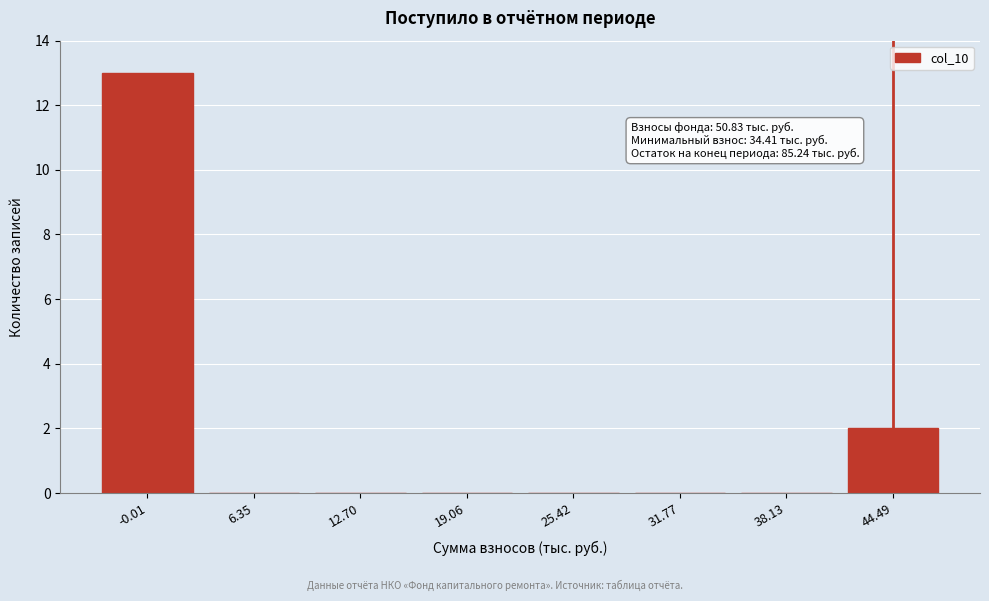

Reading left to right, what are all the values shown in this chart?

-0.01=13	6.35=0	12.70=0	19.06=0	25.42=0	31.77=0	38.13=0	44.49=2